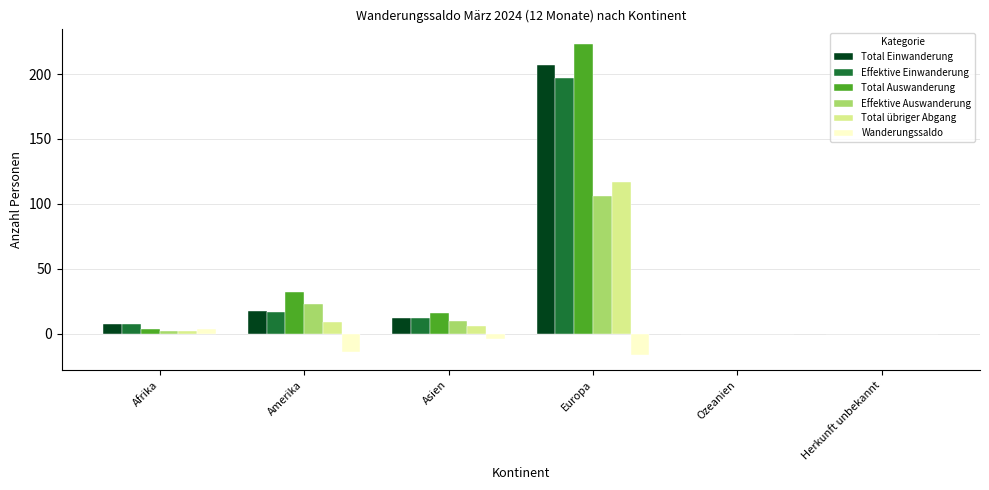

Is it true that Total Auswanderung equals 66 at Europa?

False